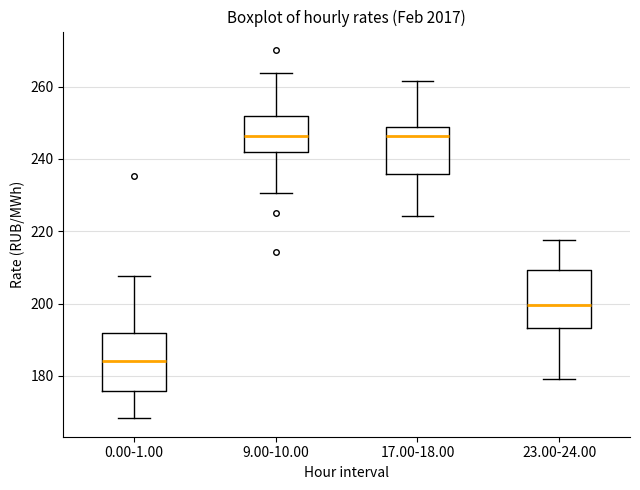

Reading left to right, read every box against the y-axis: the position of its median line, the range the box covers, and the ends of its whiskers. The values are not printed on the chart, so give them approximately, as read against the axis.

0.00-1.00: median 184, box 176 to 192, whiskers 168 to 208
9.00-10.00: median 246, box 242 to 252, whiskers 230 to 264
17.00-18.00: median 246, box 236 to 248, whiskers 224 to 262
23.00-24.00: median 200, box 194 to 210, whiskers 180 to 218